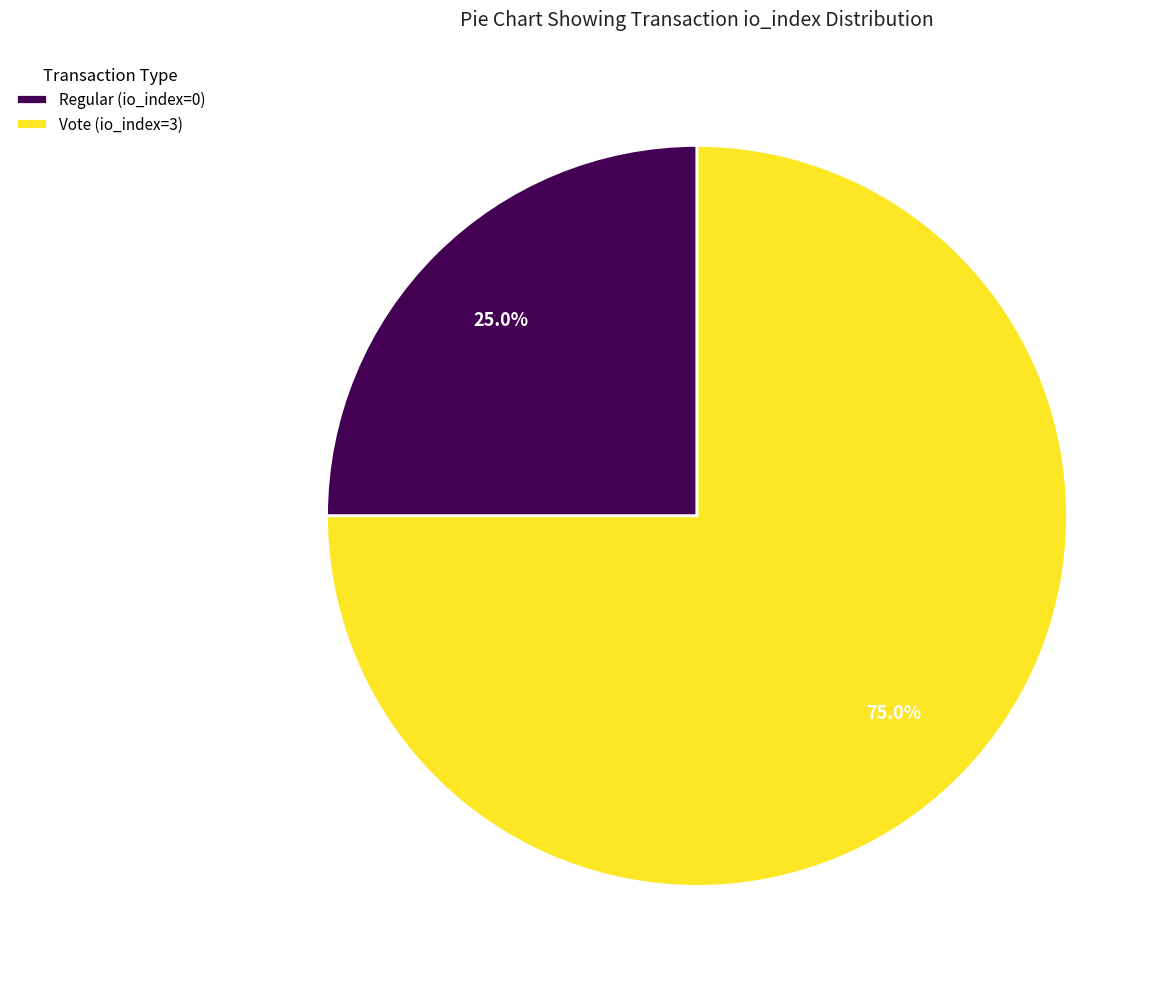

To the nearest percent, what is the combined percentage of Regular (io_index=0) and Vote (io_index=3)?

100%